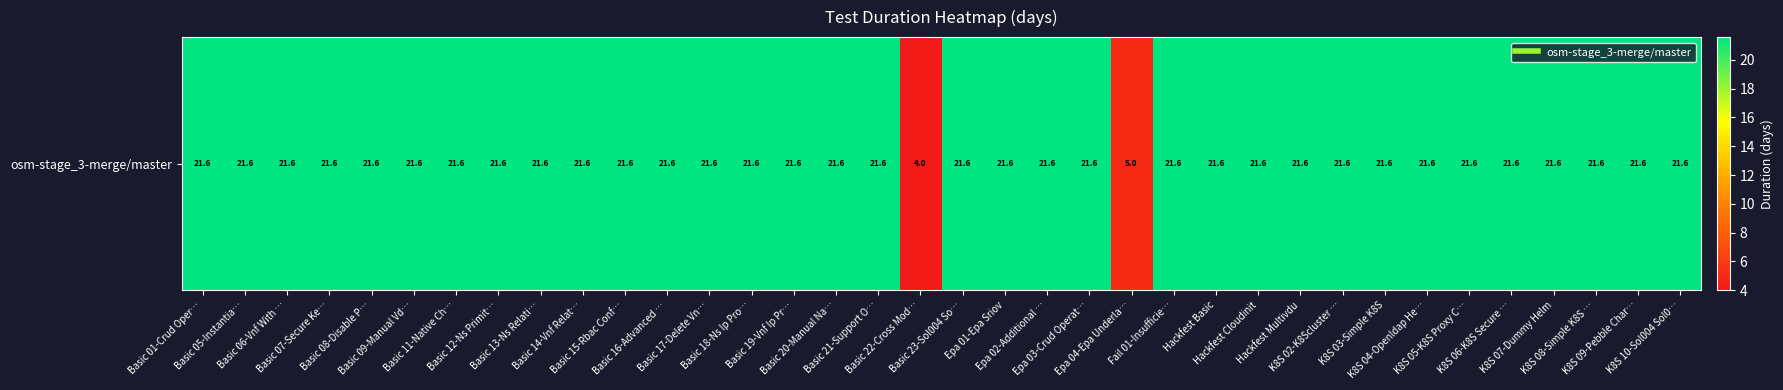

Where does the data first go above 21?

Basic 01-Crud Oper…